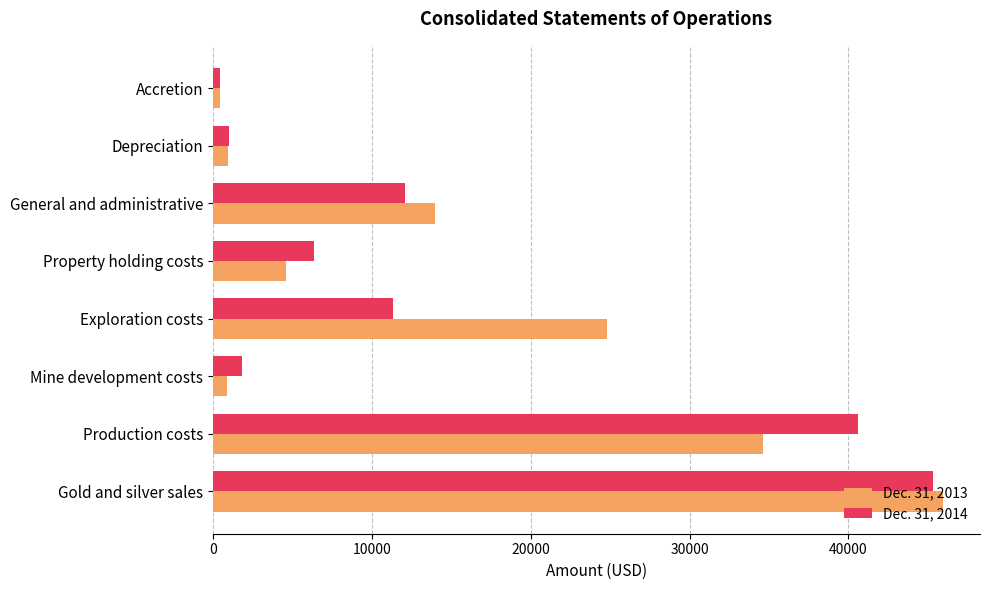

Is the value of Dec. 31, 2014 at Depreciation greater than the value of Dec. 31, 2013 at Property holding costs?

No